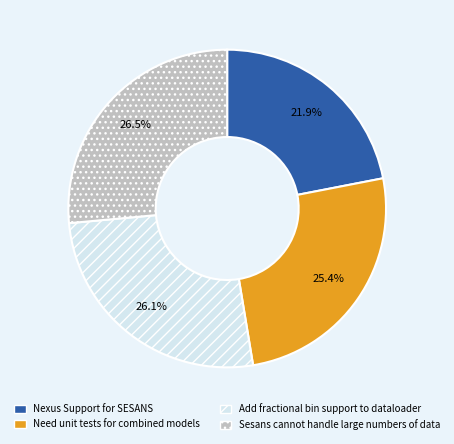

True or false: Need unit tests for combined models accounts for 25% of the total.

True